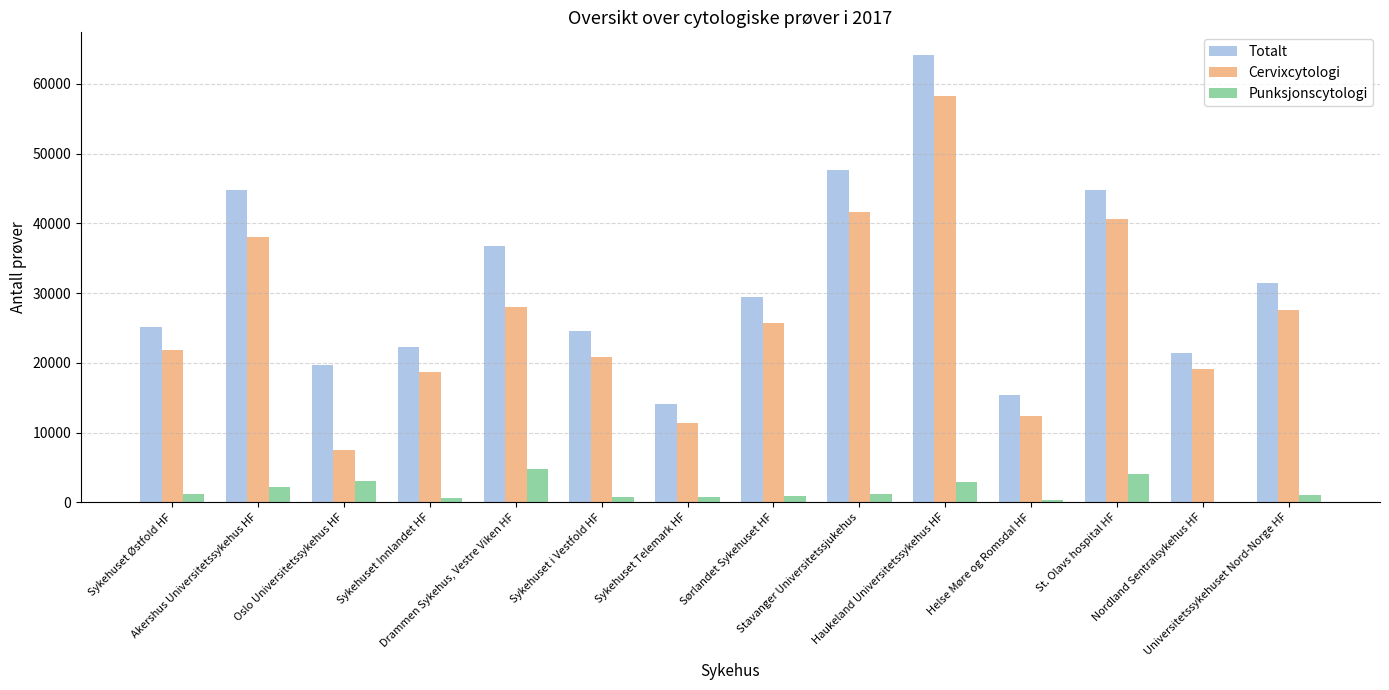

What is the sum of all Cervixcytologi values?

371568